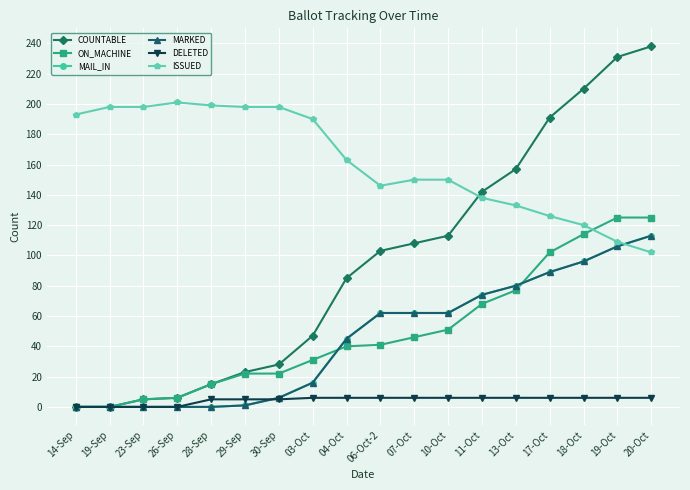

Does the chart have visible grid lines?

Yes